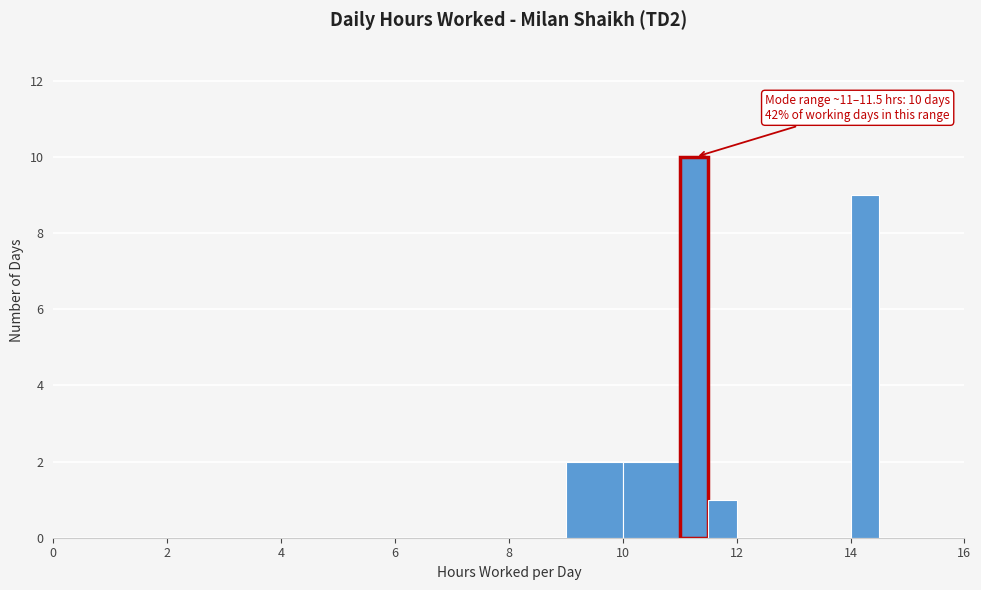

Read against the x-axis, roughly where is the centre of the tallest bar?

11.2